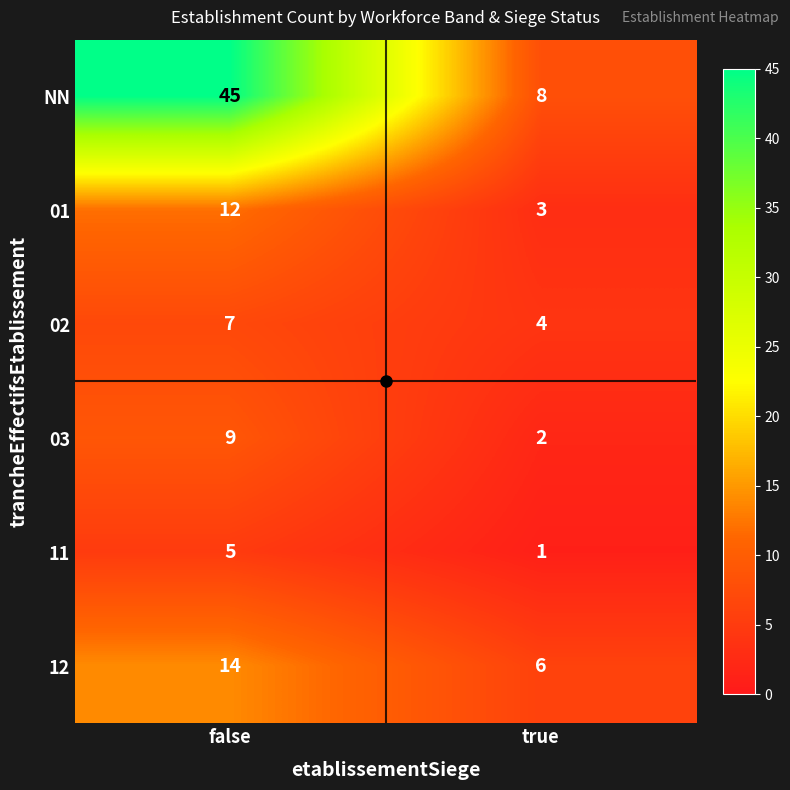

Read the 01 value at true.

3